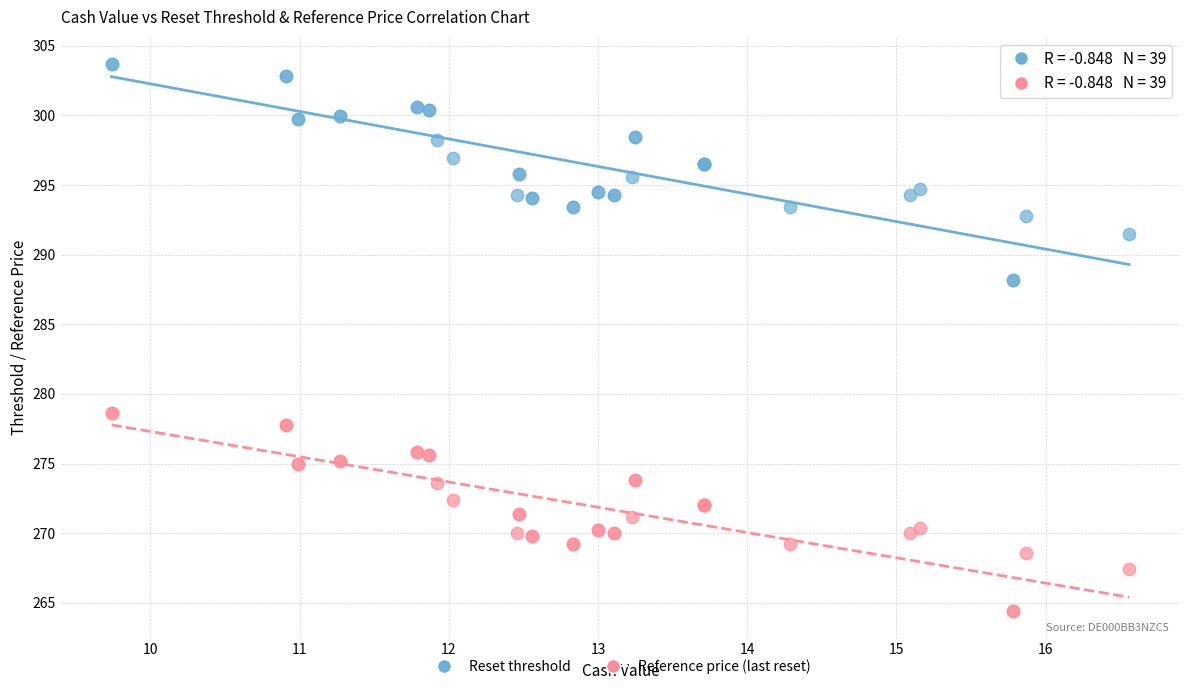

What are all the series names shown in the legend?

Reset threshold, Reference price (last reset)